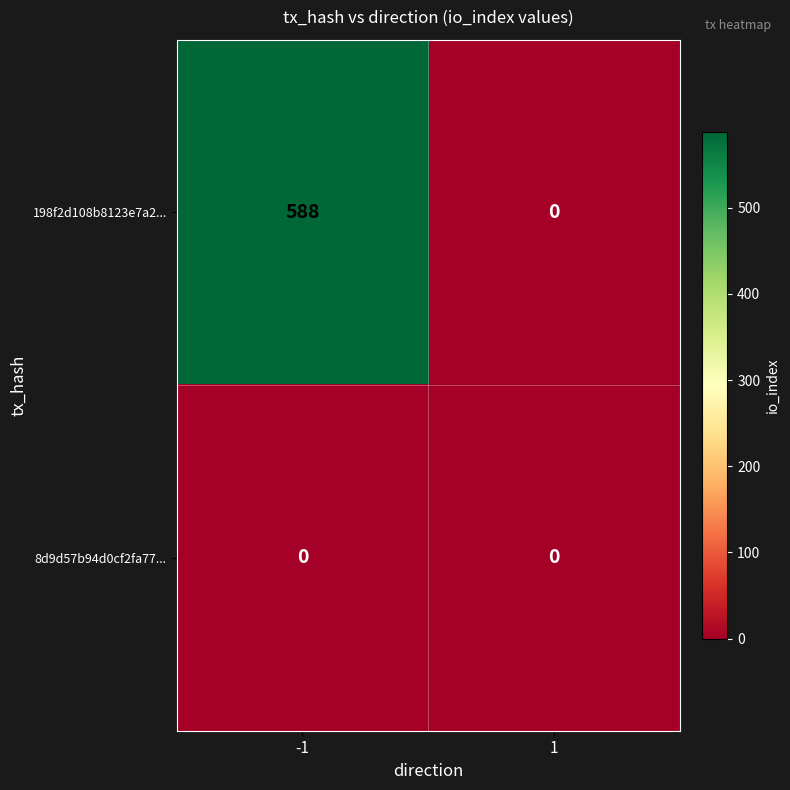

Reading left to right, extract all data points from this chart.

198f2d108b8123e7a2...: 588	0
8d9d57b94d0cf2fa77...: 0	0